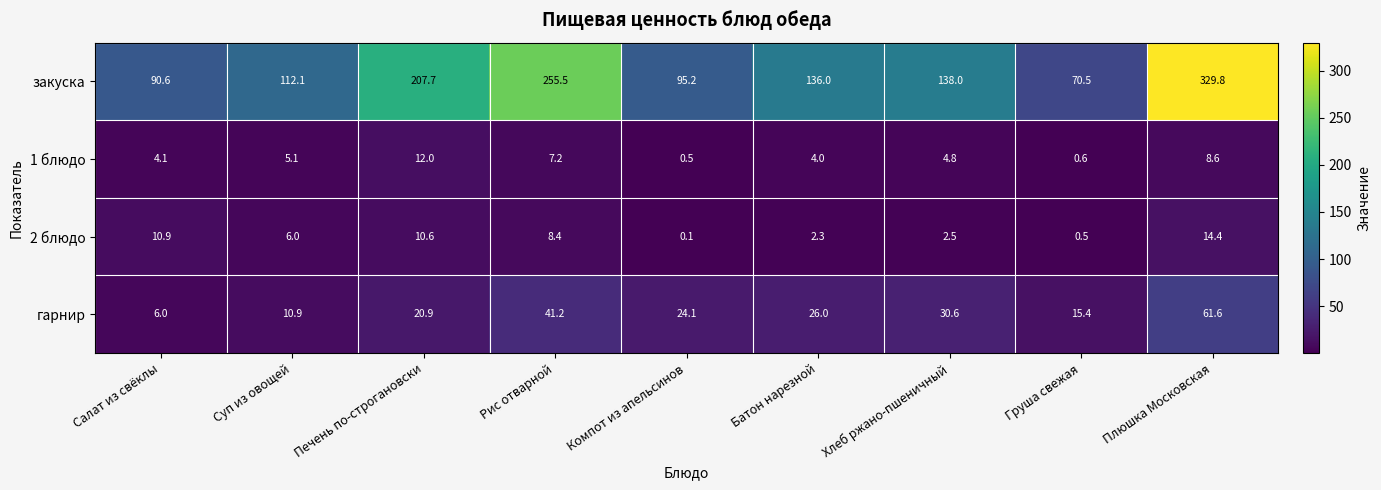

How many categories are shown in the chart?

9